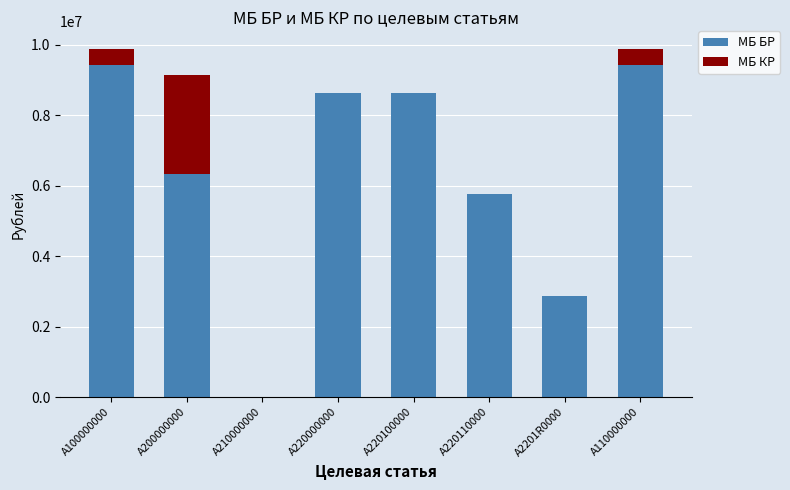

Where is МБ БР nearest to the value 4717200?

A220110000